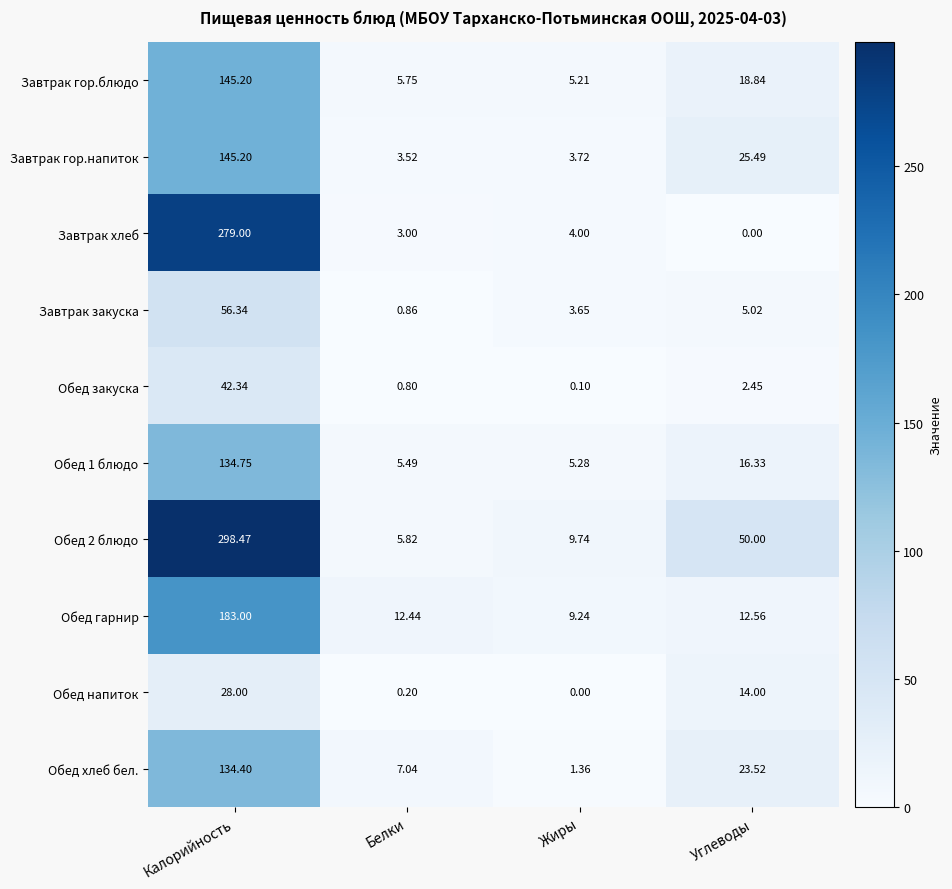

At which category is the sum across all series the highest?

Калорийность